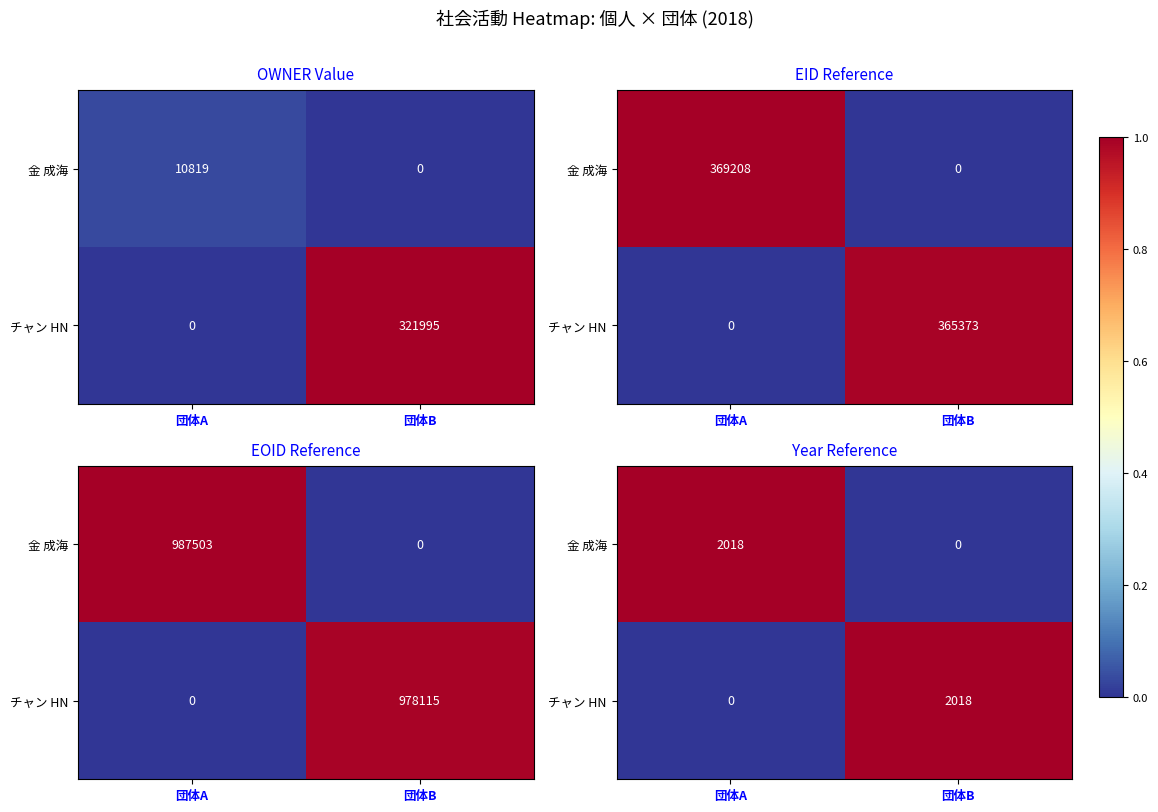

At which category does the chart reach its peak across all series?

団体A